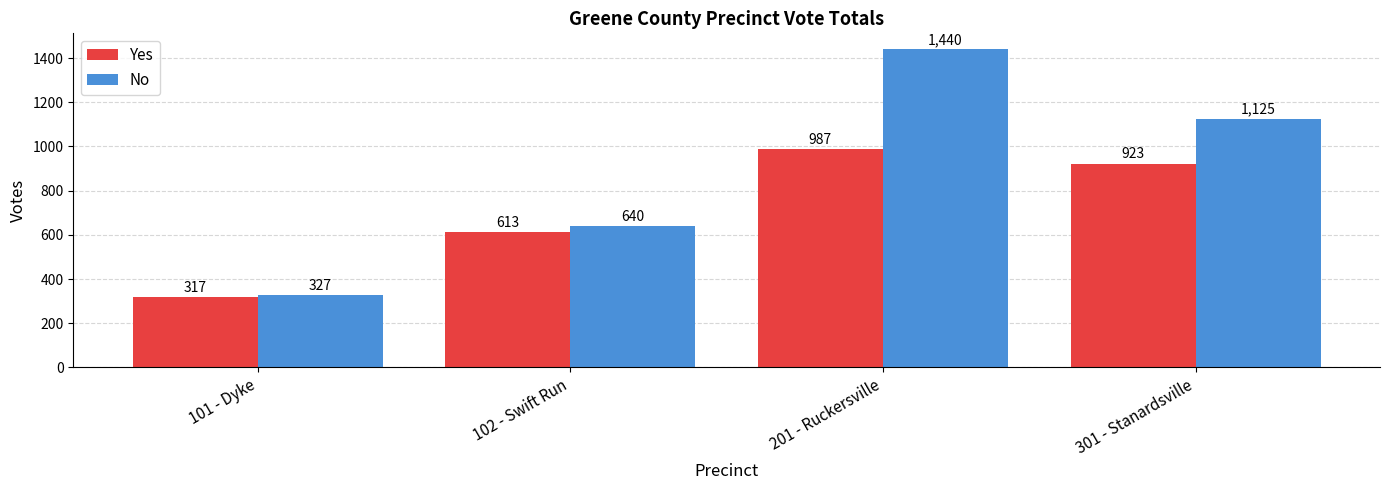

Count the number of categories in the chart.

4